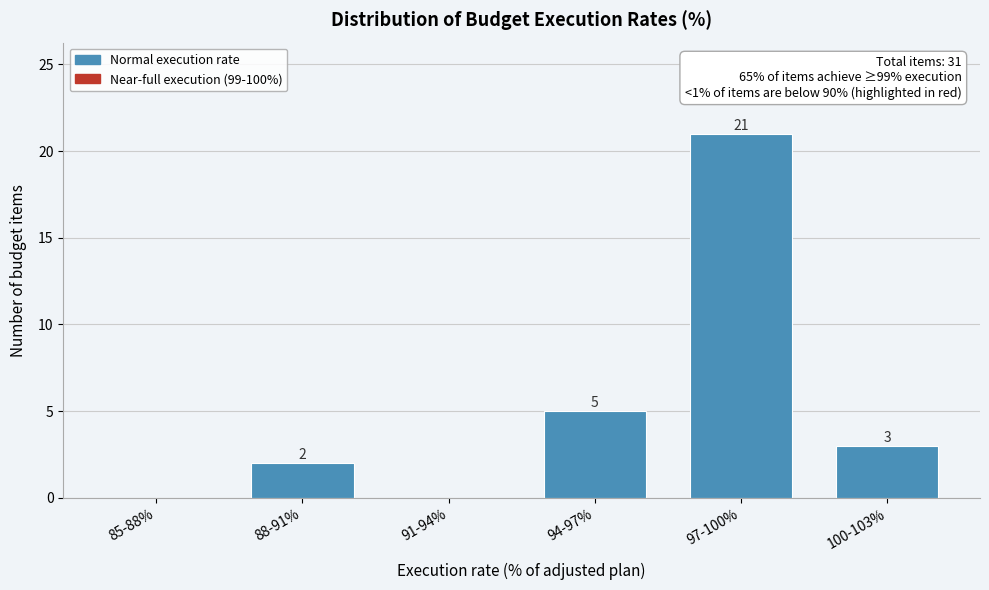

Reading left to right, list all the values displayed in this chart.

85-88%=0	88-91%=2	91-94%=0	94-97%=5	97-100%=21	100-103%=3